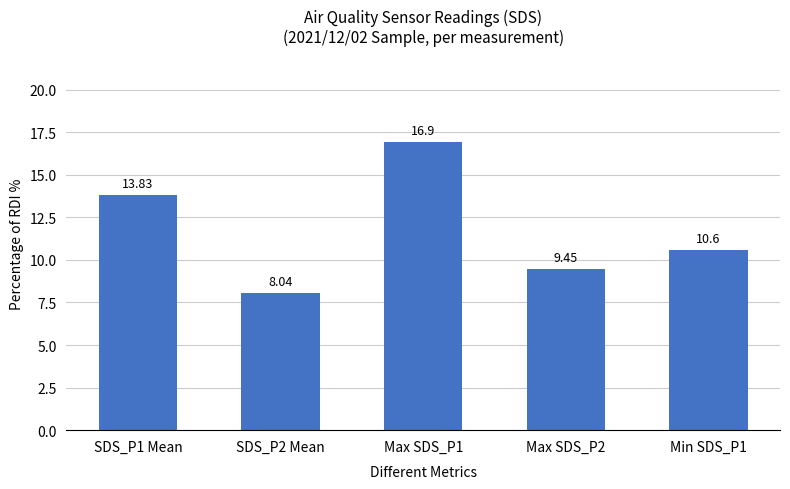

What is the label of the 3rd bar from the left?

Max SDS_P1